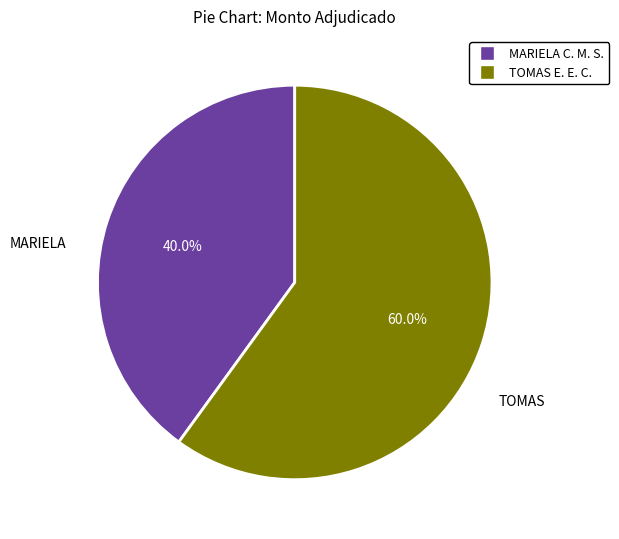

Rank the categories by value from lowest to highest.

MARIELA C. M. S., TOMAS E. E. C.